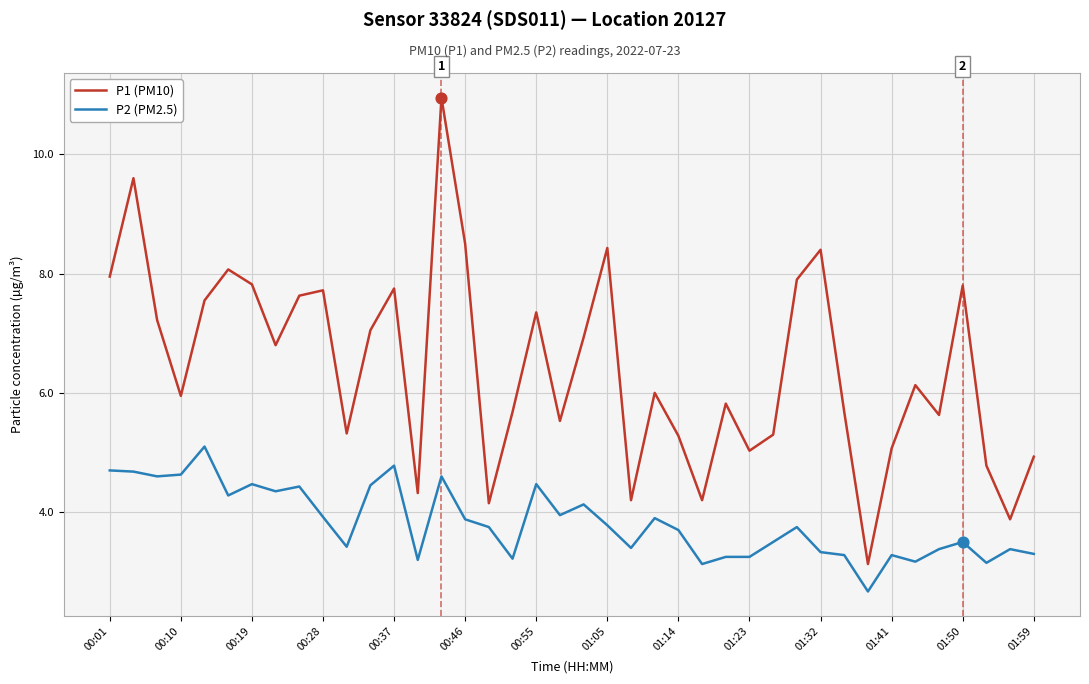

Which series has the largest total across all categories?

P1 (PM10)